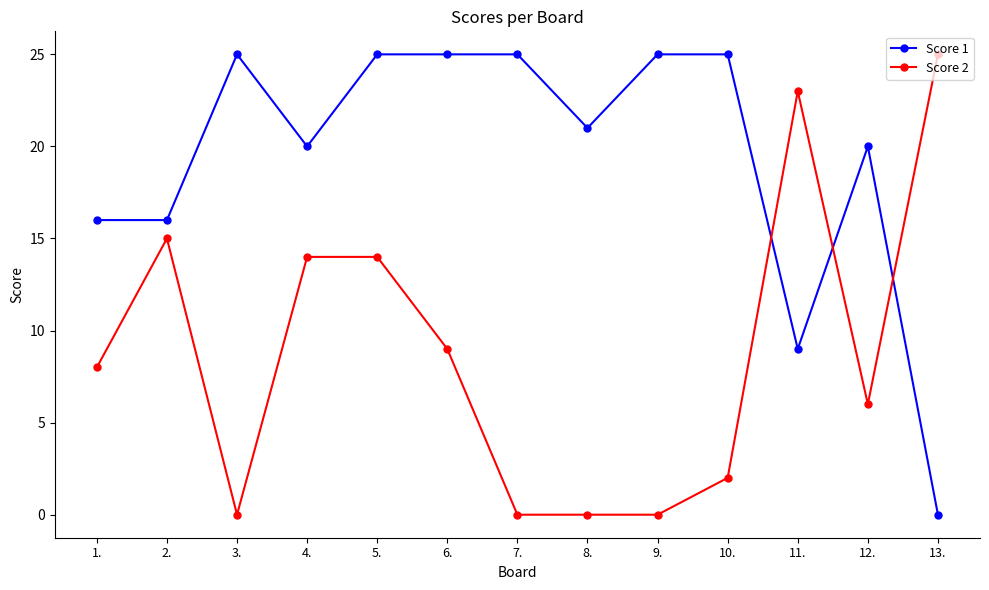

Reading left to right, list all the values displayed in this chart.

Score 1: 16	16	25	20	25	25	25	21	25	25	9	20	0
Score 2: 8	15	0	14	14	9	0	0	0	2	23	6	25